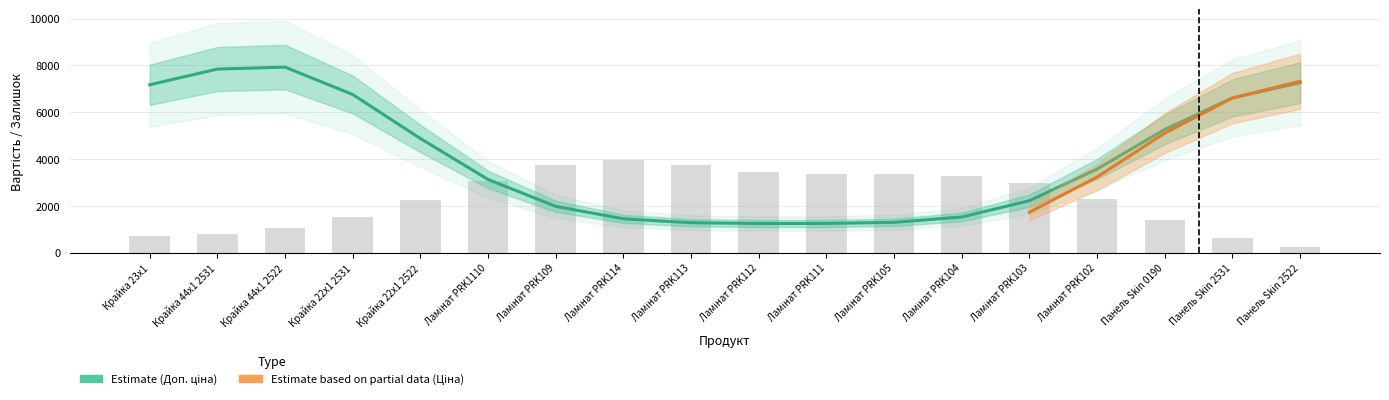

At which category is the sum across all series the highest?

Крайка 44x1 2522